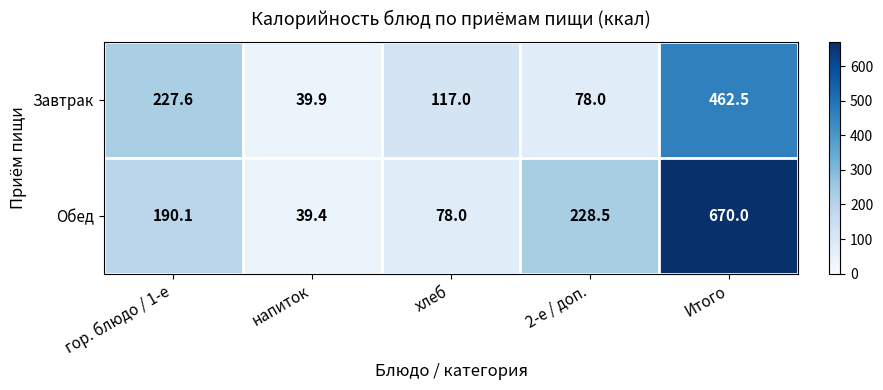

The Завтрак series shows 164.6 at Итого. True or false?

False